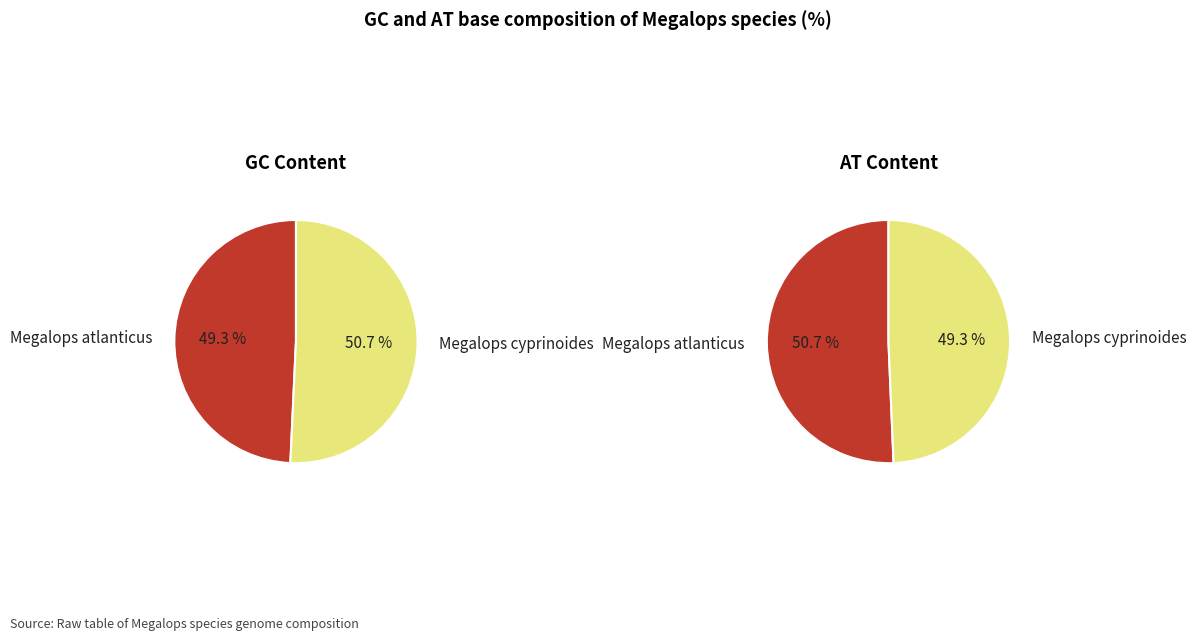

Count the number of slices in the pie.

2